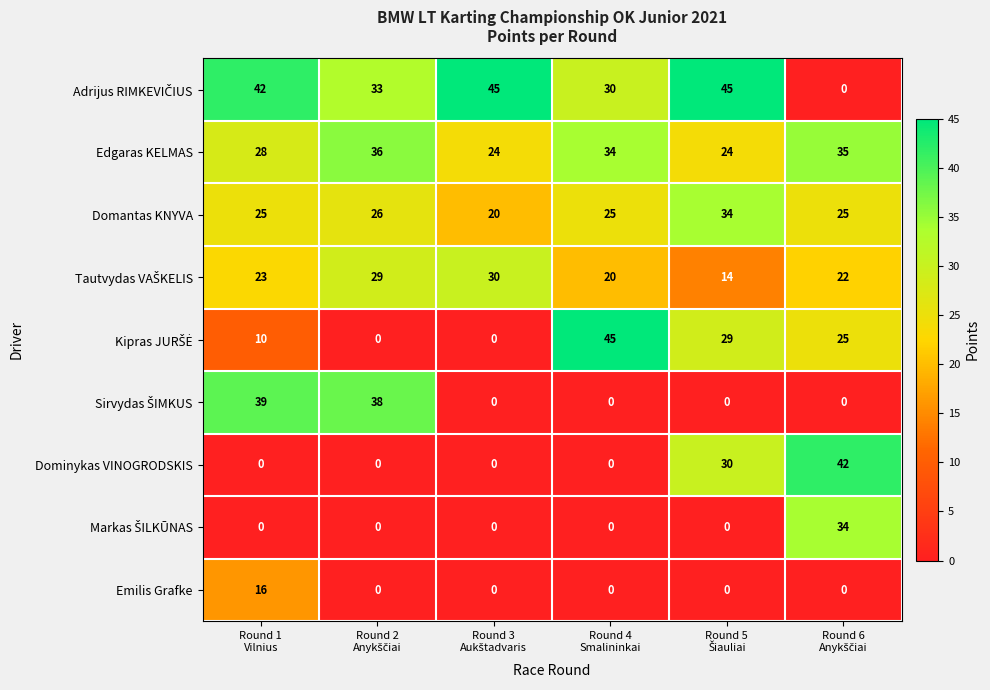

At how many categories does at least one series exceed 40?

5